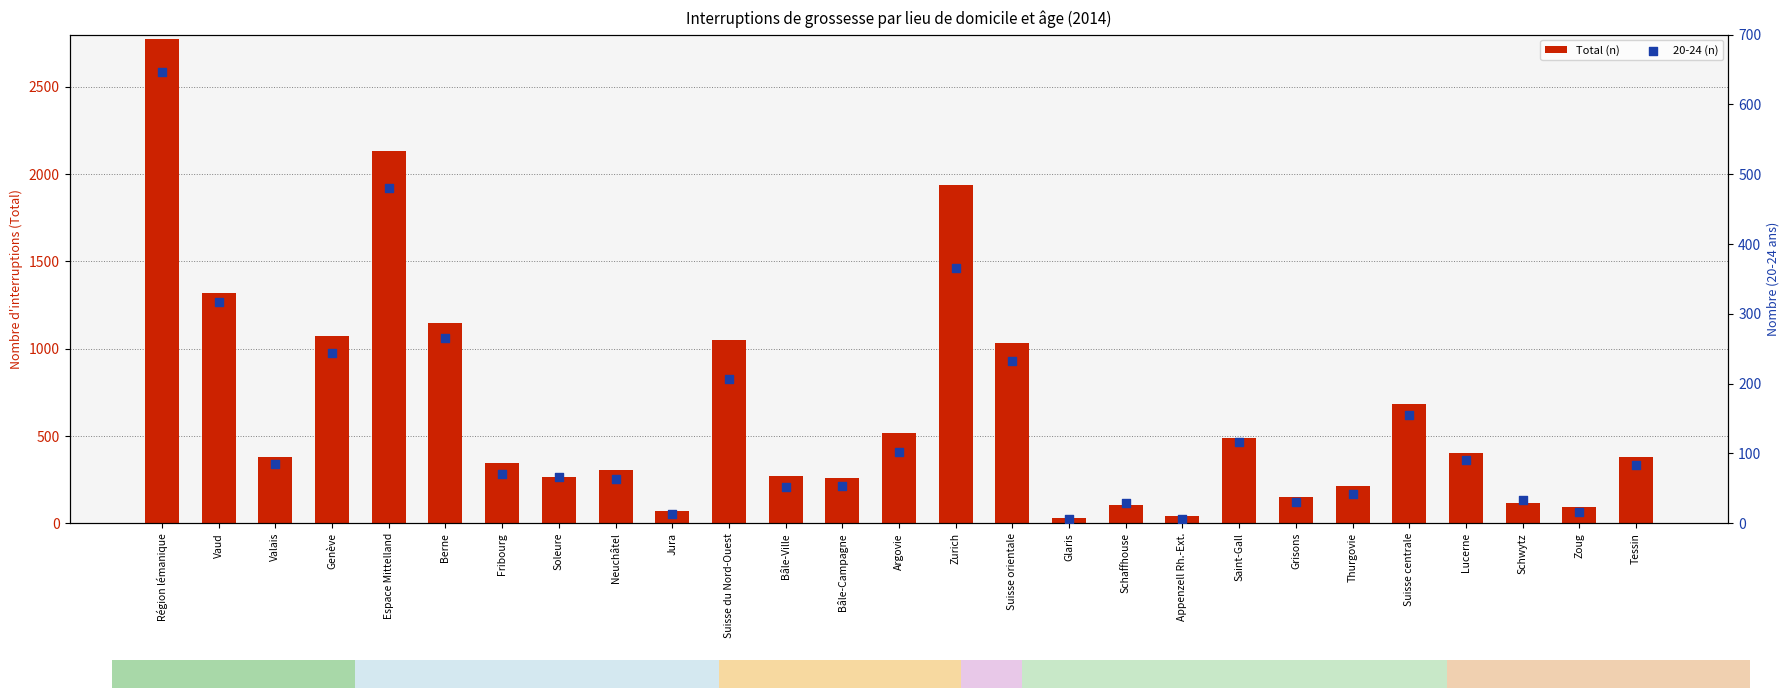

Which series has the largest total across all categories?

Total (n)